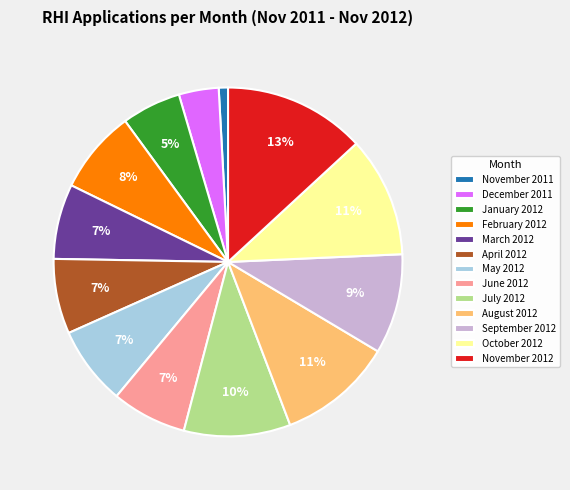

Approximately how many times larger is the value at December 2011 compared to September 2012?

0.4